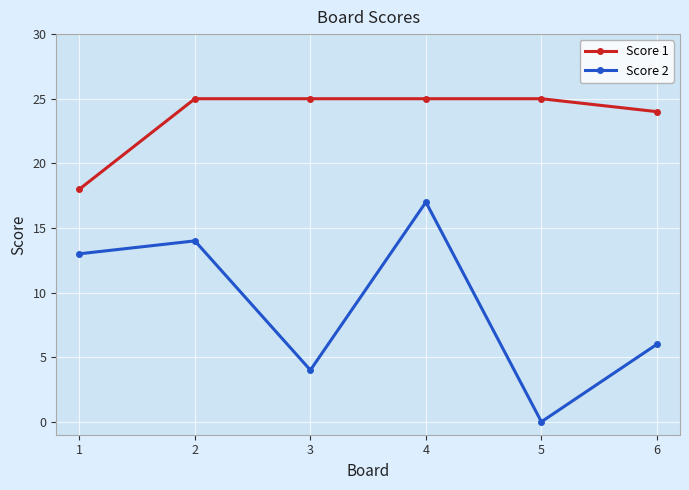

What is the maximum value for Score 1?

25